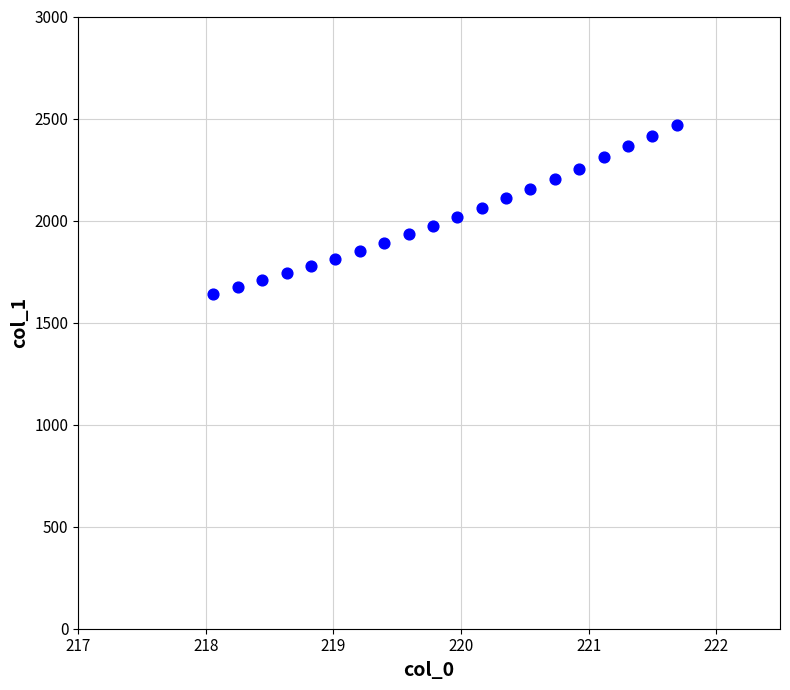

What is the range of X values (max minus min)?

3.6